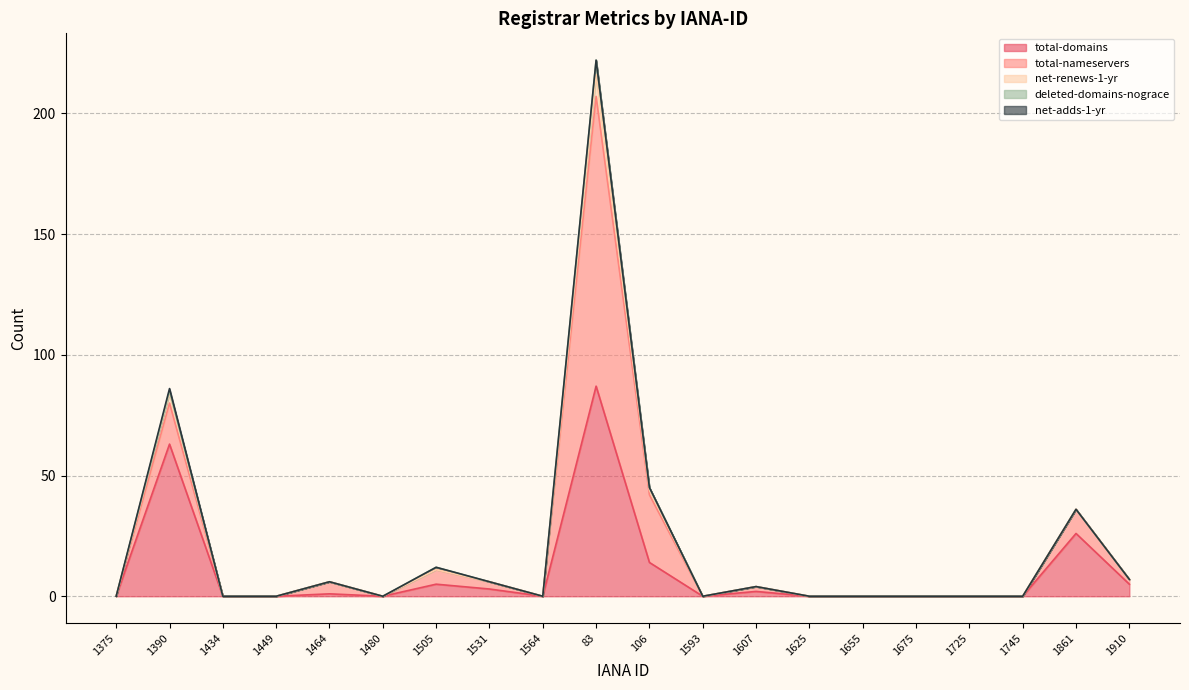

How many lines are shown in the chart?

5